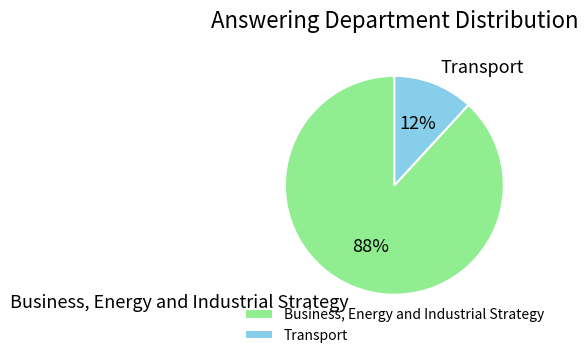

What is the smallest slice in the pie chart?

Transport